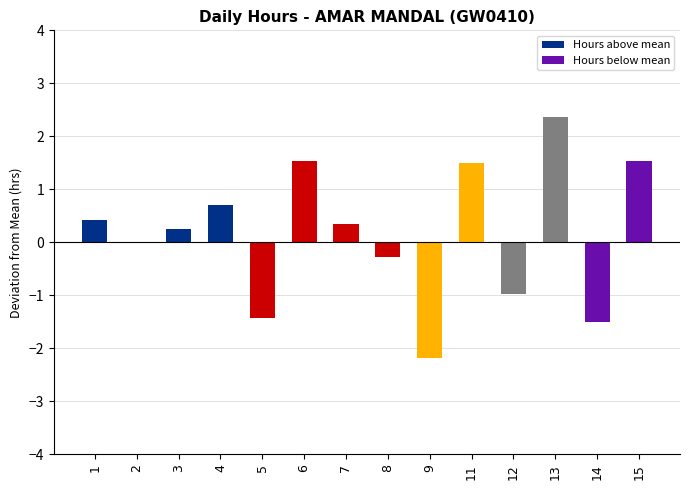

The value at 4 is 0.7. True or false?

True